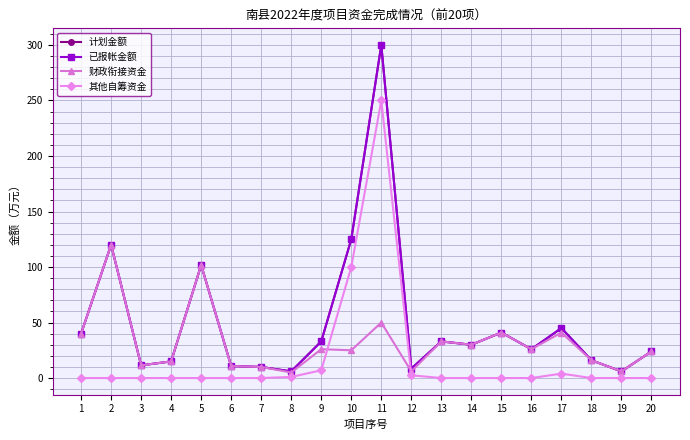

True or false: 已报帐金额 and 财政衔接资金 intersect in this chart.

False